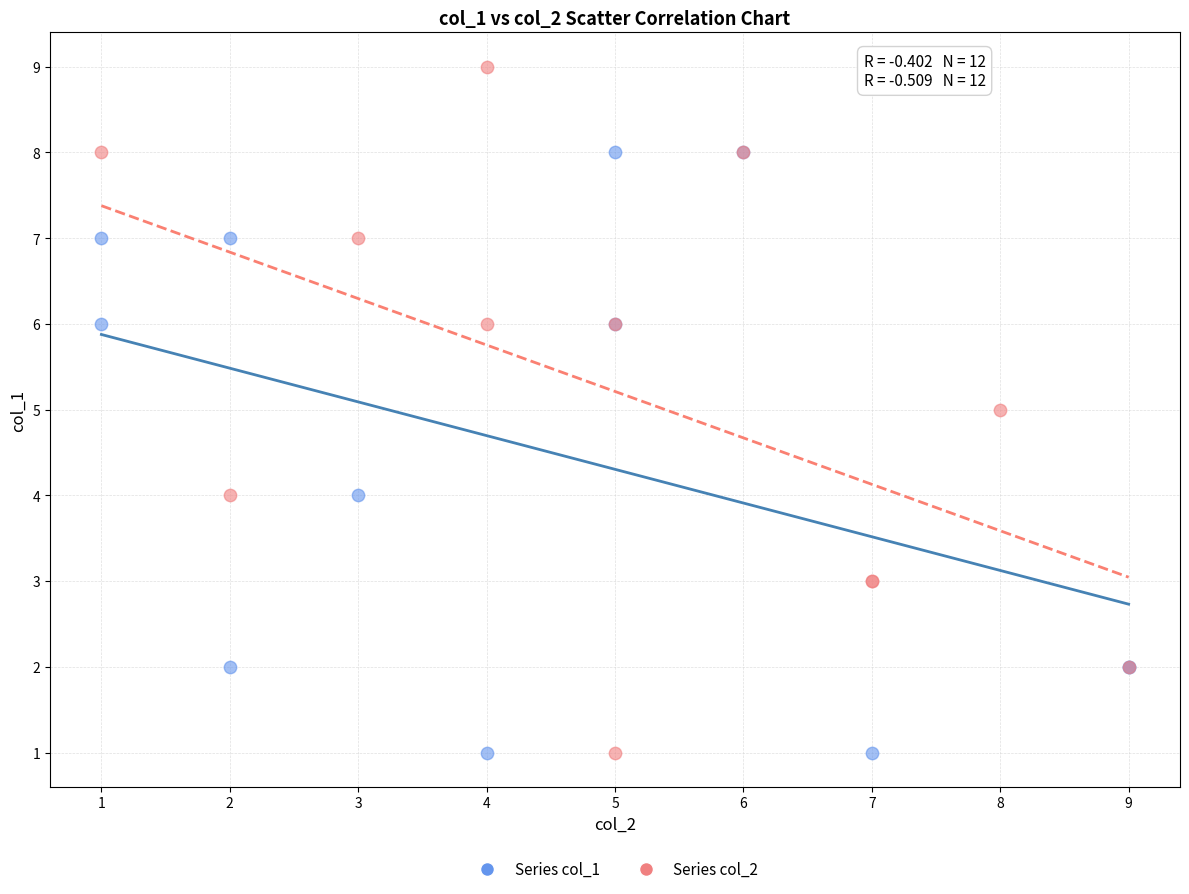

Which series has the widest spread of Y values?

Series col_2